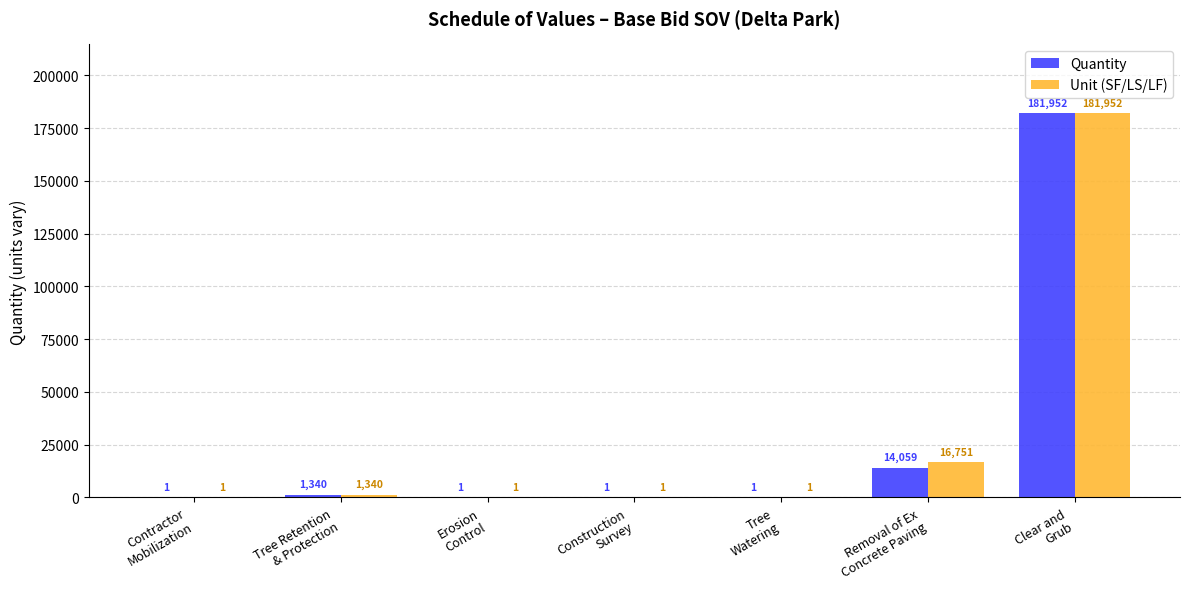

The Quantity series shows 119865 at Clear and
Grub. True or false?

False